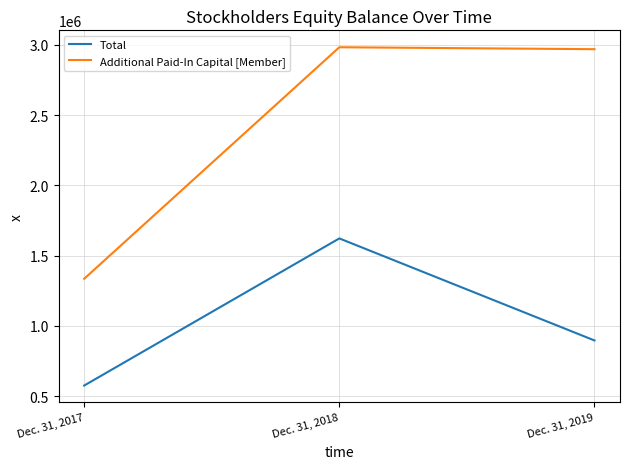

Read the Additional Paid-In Capital [Member] value at Dec. 31, 2018.

2983476